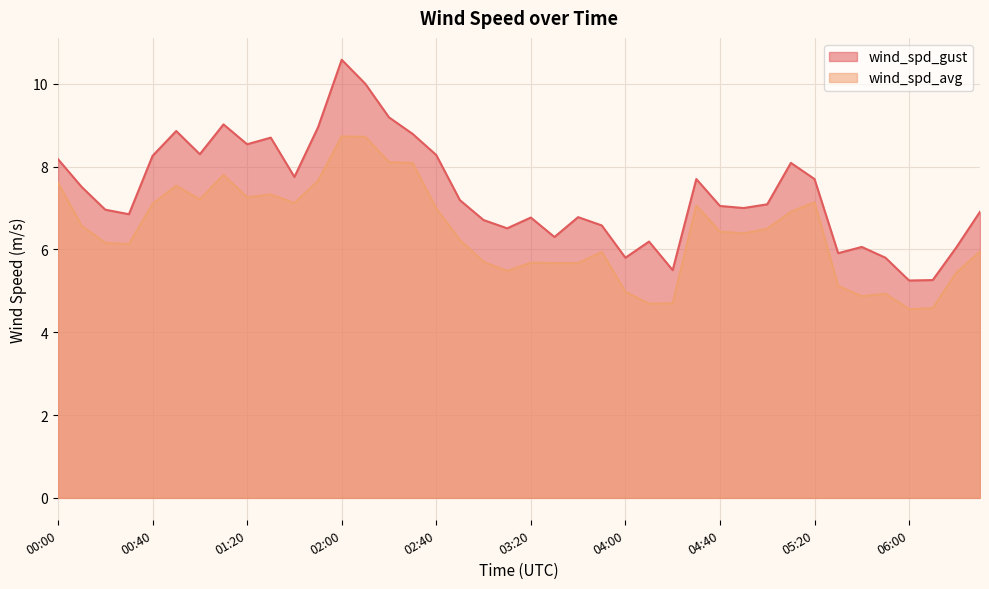

What is the spread (max minus min) of values at 00:40?

1.2